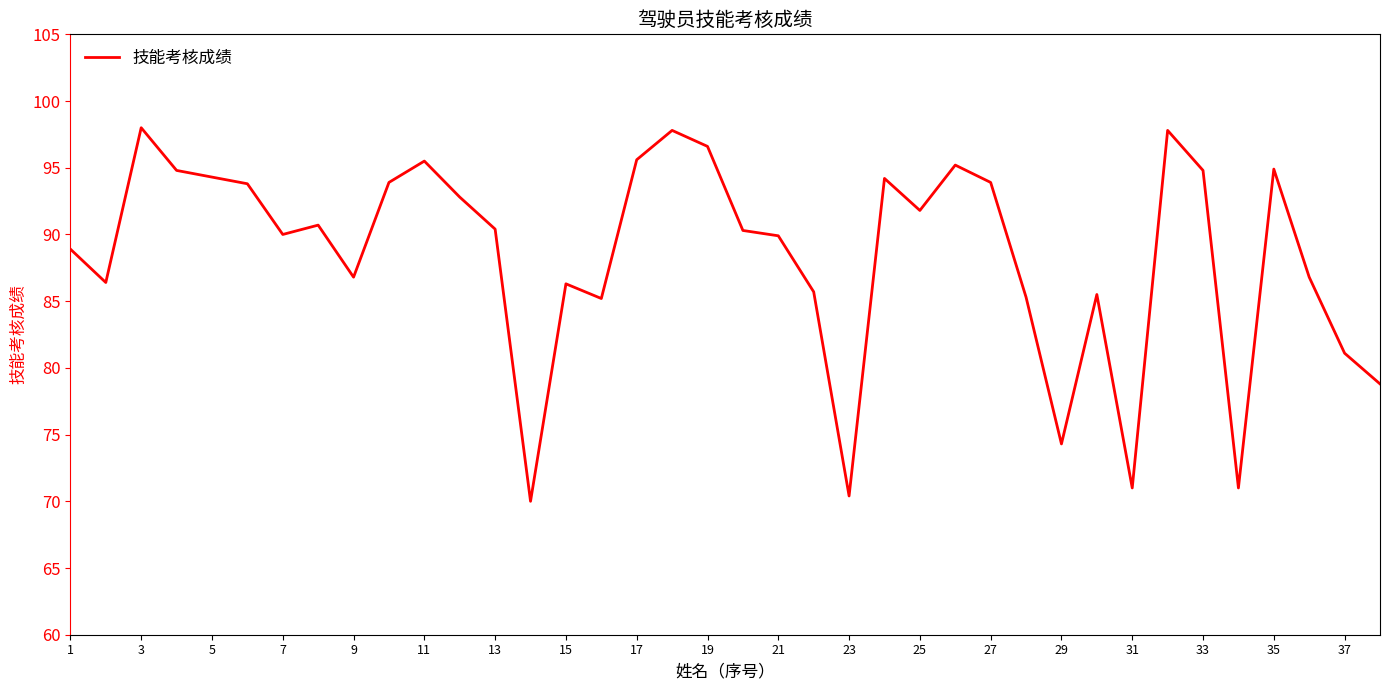

What is the minimum value shown in the chart?

70.0